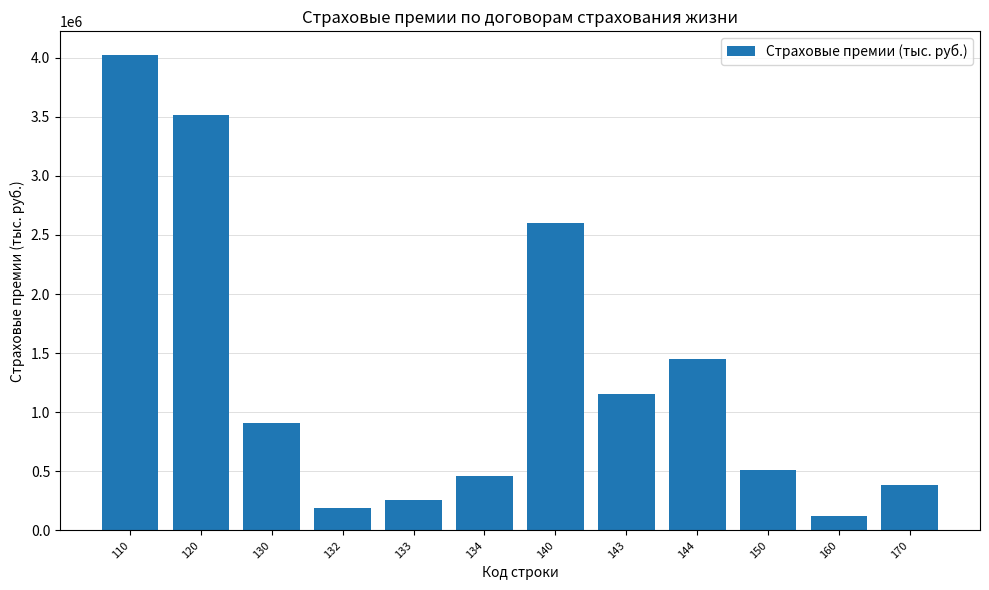

List the labels in order of value, largest first.

110, 120, 140, 144, 143, 130, 150, 134, 170, 133, 132, 160